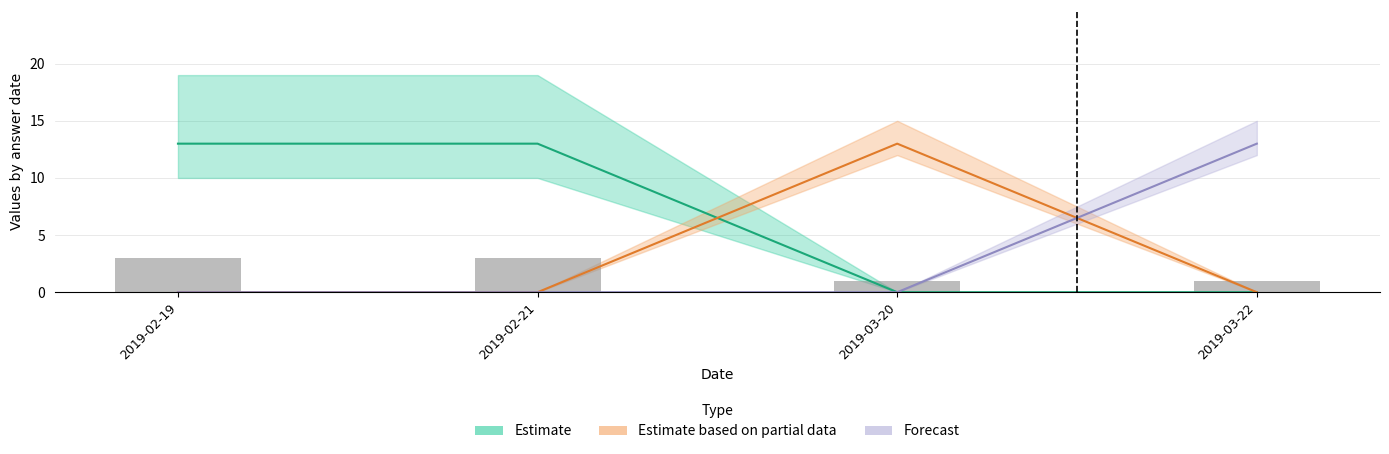

Between 2019-02-19 and 2019-02-21, which is larger?

2019-02-19